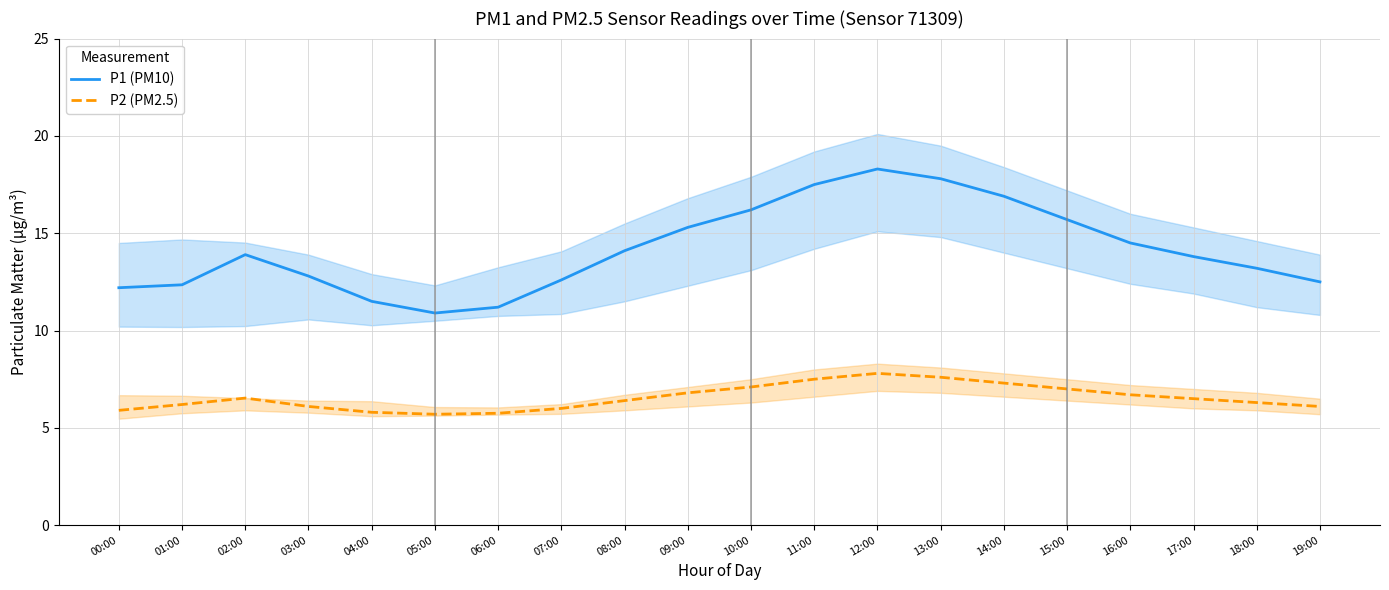

The P2 (PM2.5) series shows 9.1 at 15:00. True or false?

False